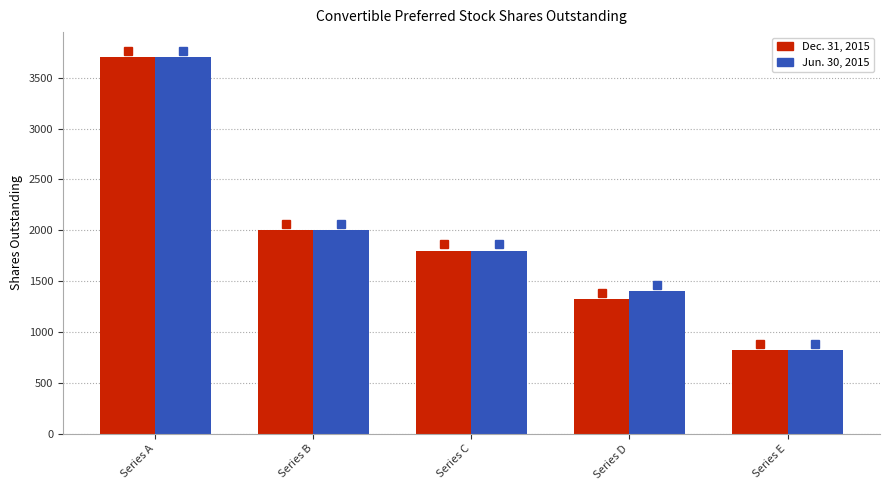

What are all the series names shown in the legend?

Dec. 31, 2015, Jun. 30, 2015